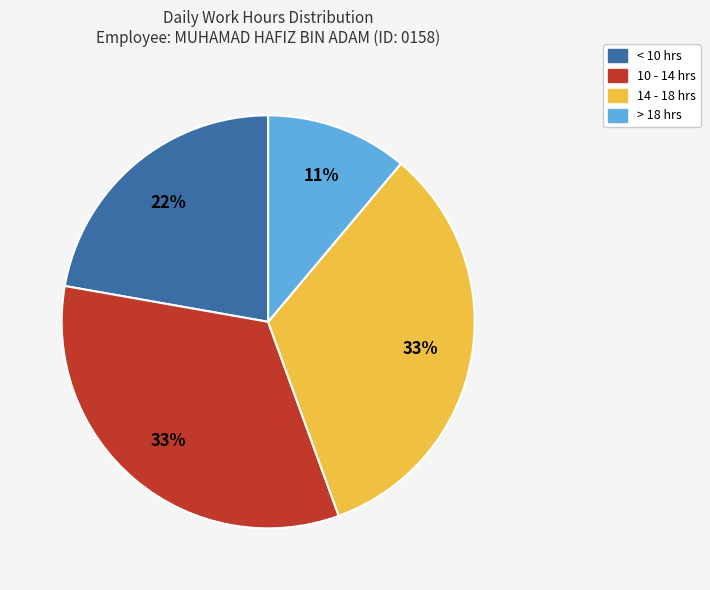

Count the number of slices in the pie.

4